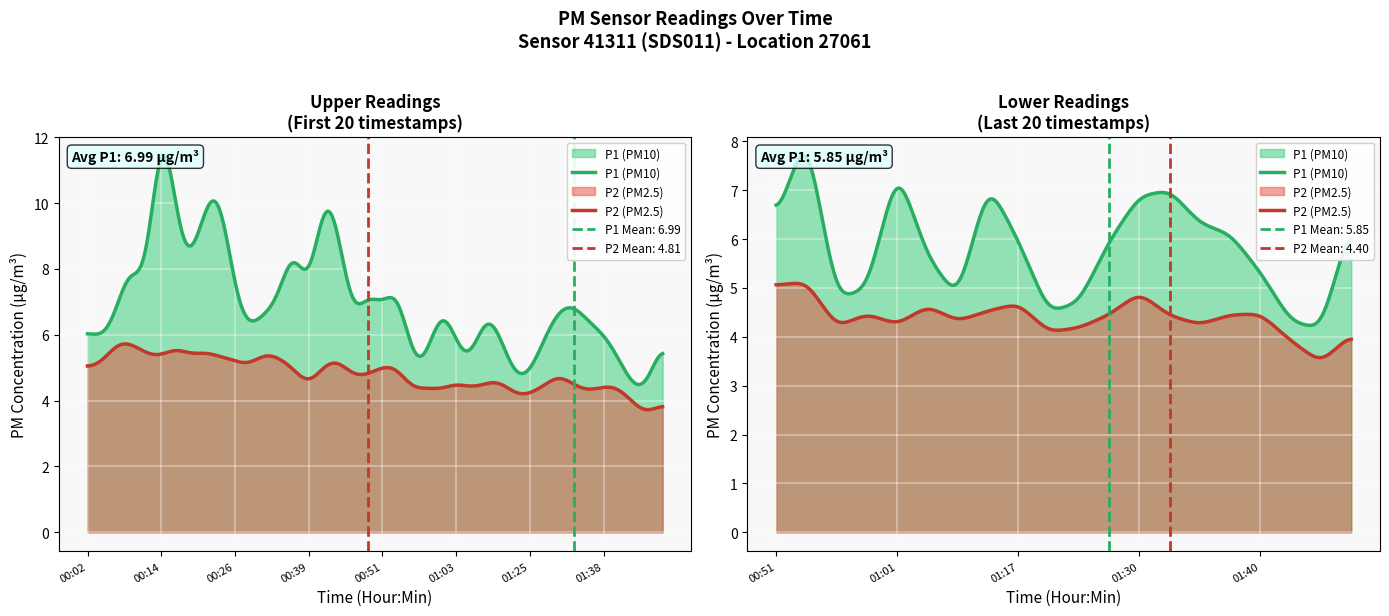

How many categories are shown in the chart?

40